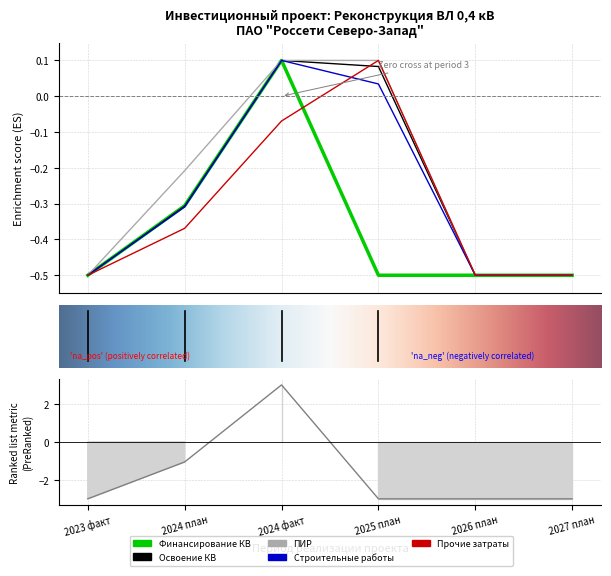

What is the difference between the maximum and minimum values in the Строительные работы series?

0.6